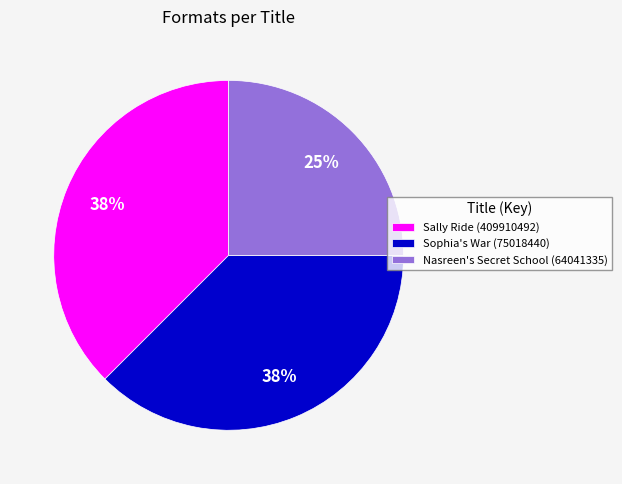

Is there any slice that represents more than half of the pie?

No